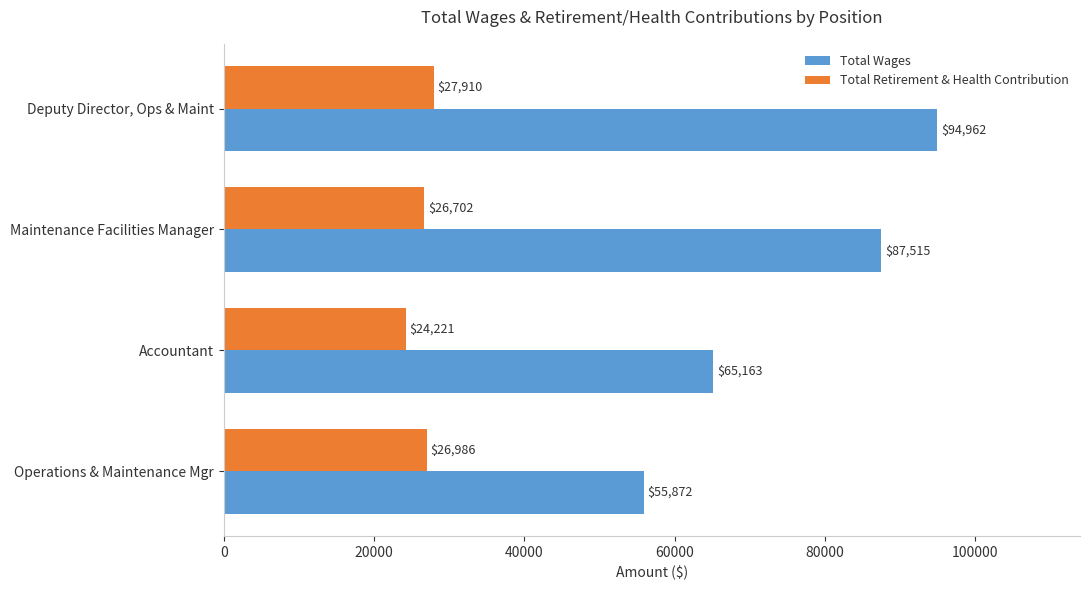

What is the highest value of the Total Wages series?

94962